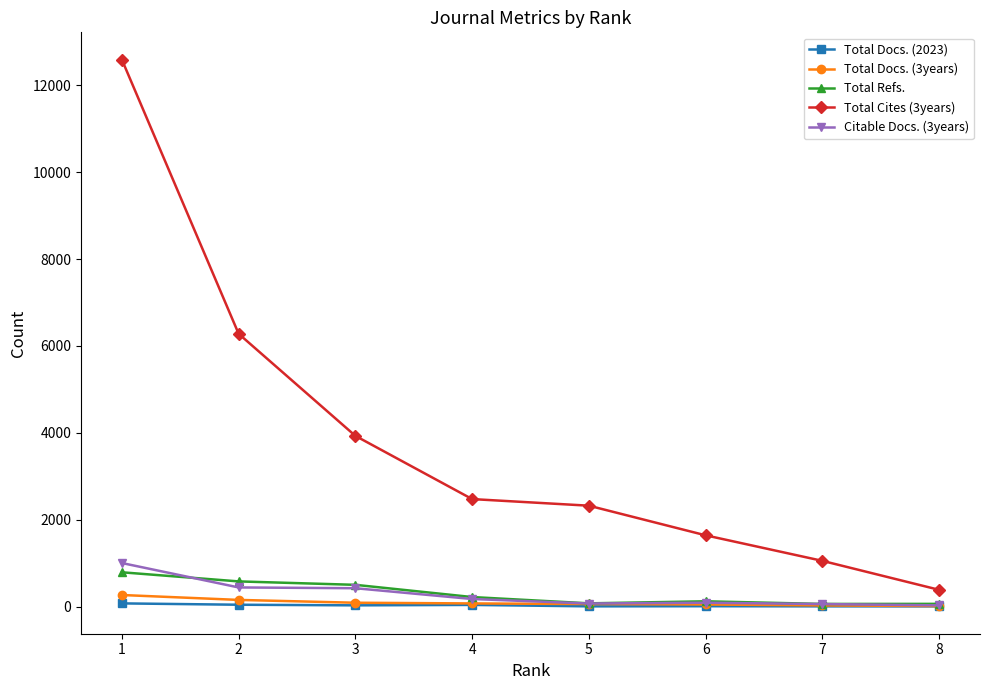

Does the chart have visible grid lines?

No